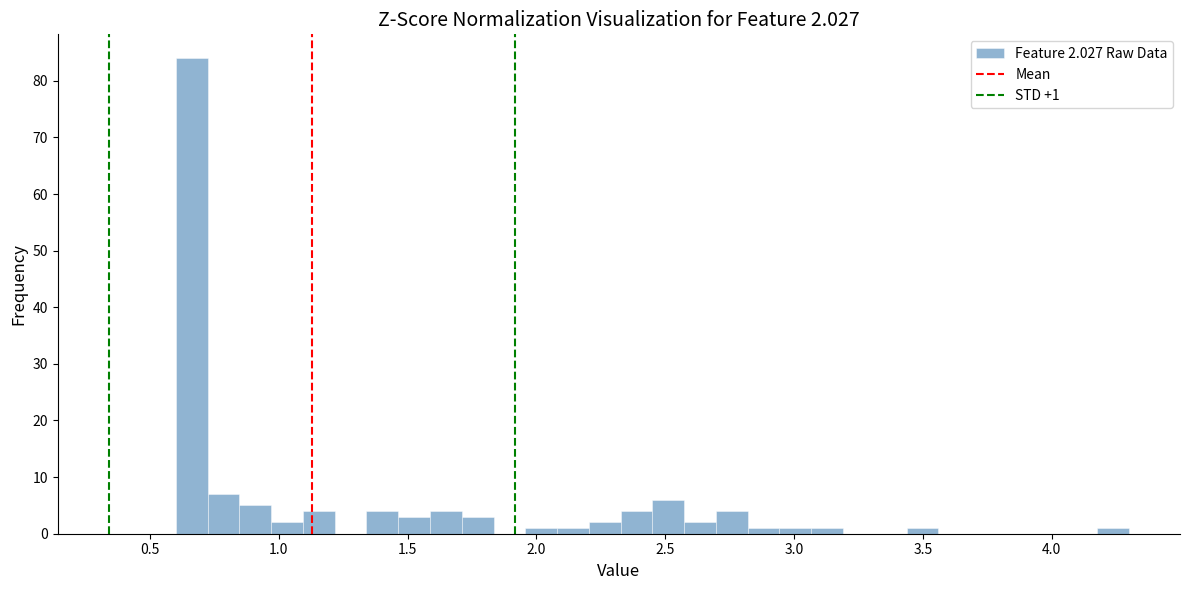

Read against the x-axis, roughly where is the centre of the tallest bar?

0.65